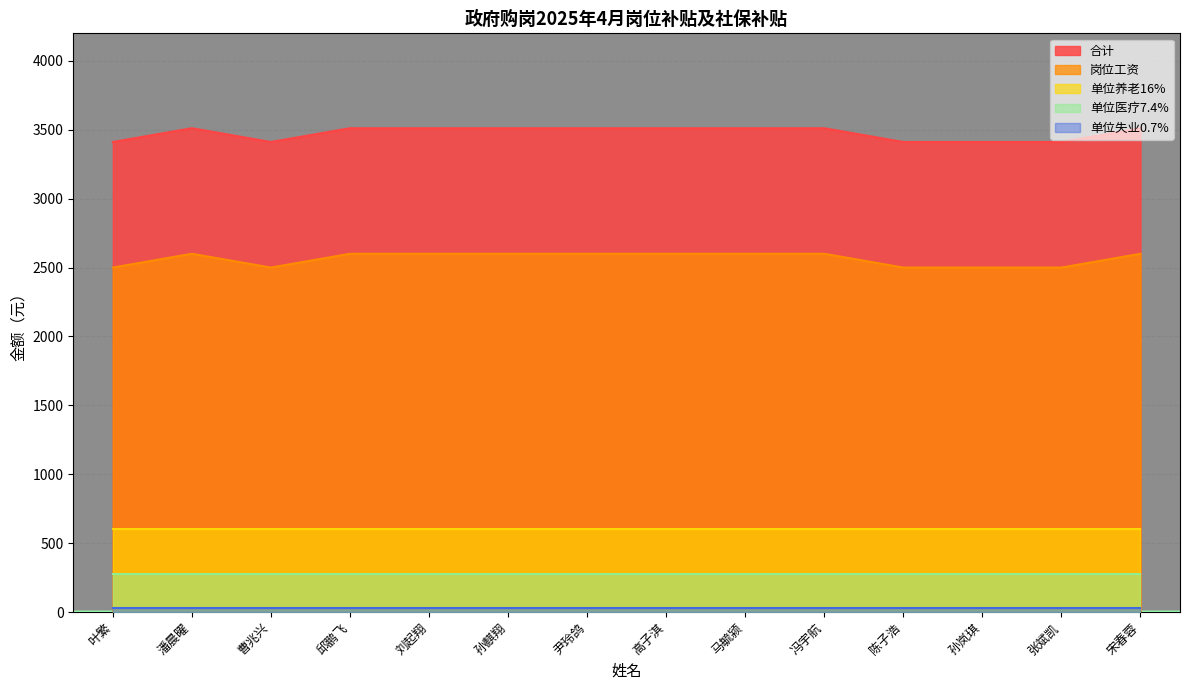

What is the difference between the 合计 values at 马毓颍 and 曹兆兴?

100.0